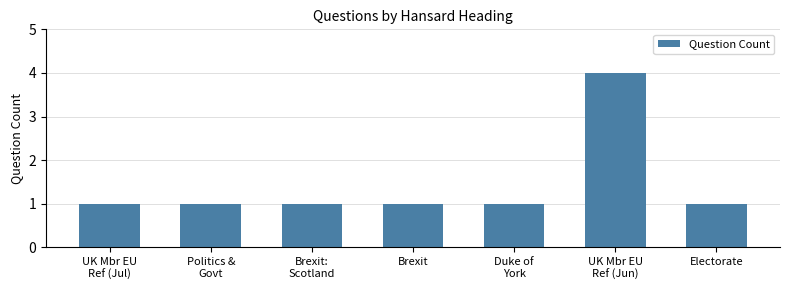

What is the difference between the maximum and second lowest values?

3